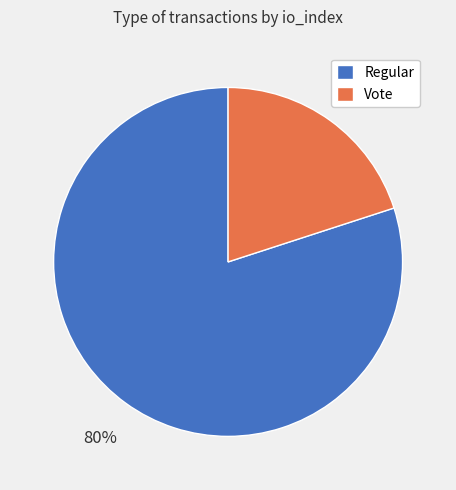

True or false: Regular accounts for 80% of the total.

True